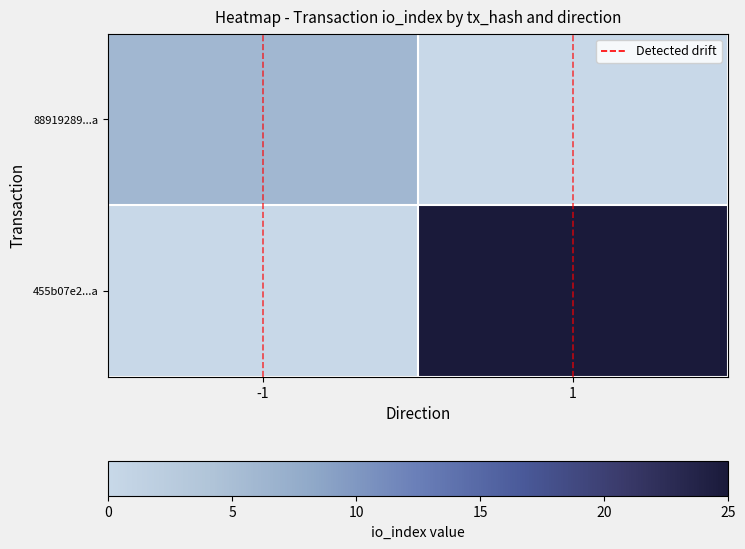

What is the total value across all series at -1?

6